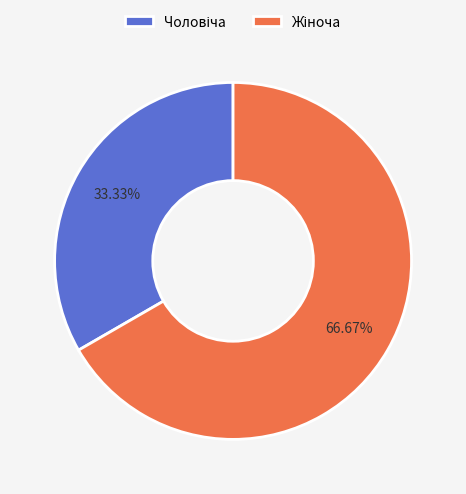

How many slices are in this pie chart?

2